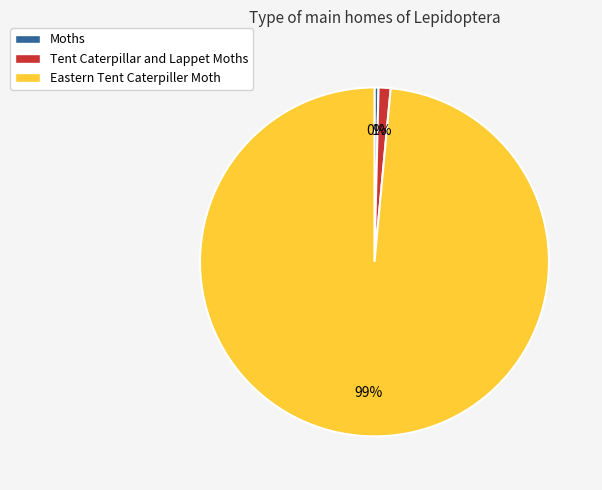

Is it true that Eastern Tent Caterpiller Moth is 99% of the pie?

True